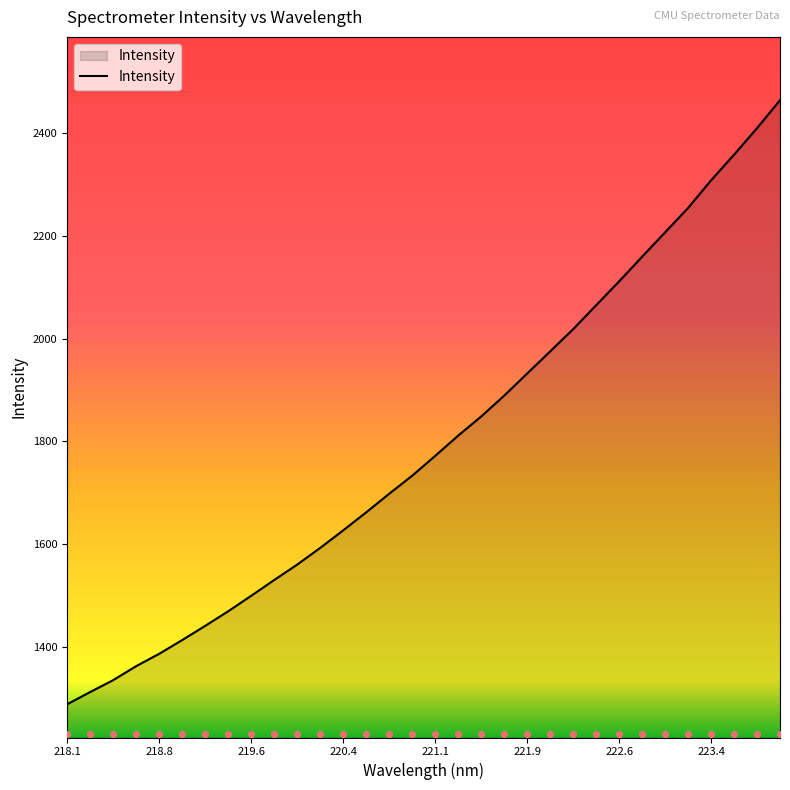

What is the maximum value for Intensity?

2463.5